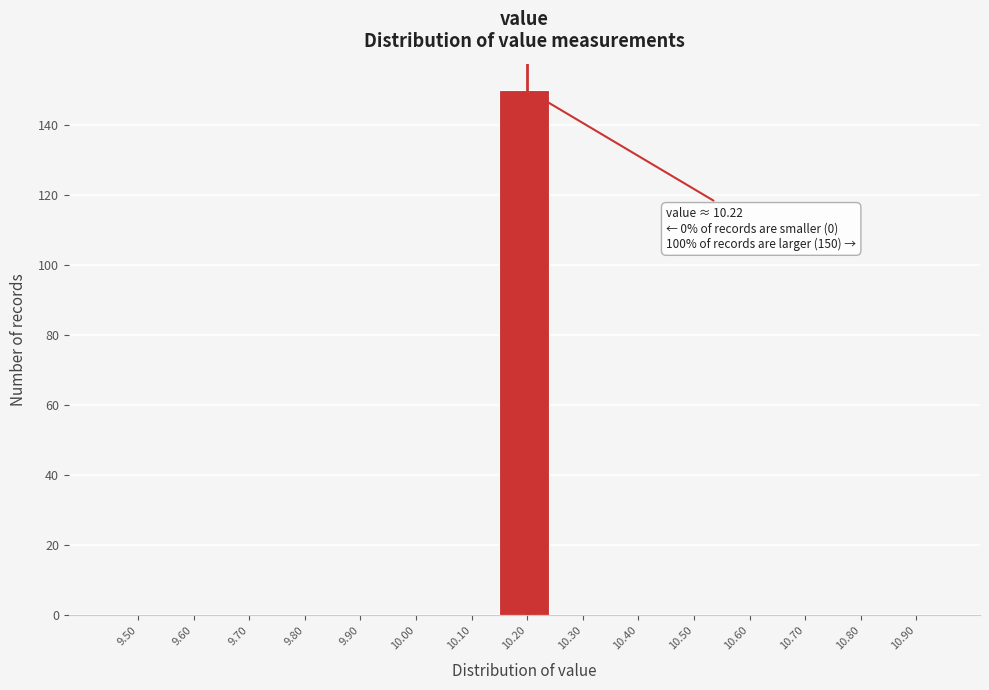

Reading right to left, what are all the values shown in this chart?

10.90=0	10.80=0	10.70=0	10.60=0	10.50=0	10.40=0	10.30=0	10.20=150	10.10=0	10.00=0	9.90=0	9.80=0	9.70=0	9.60=0	9.50=0